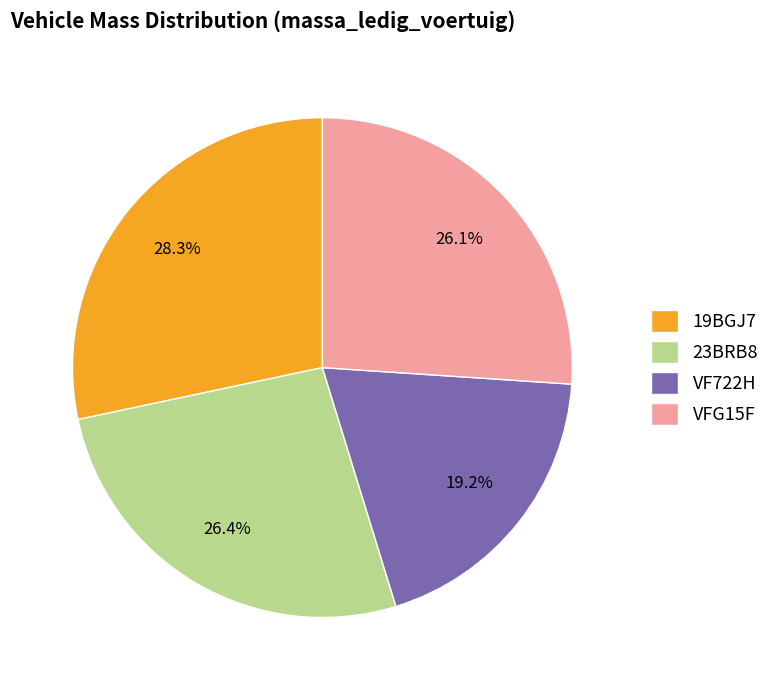

What is the ratio of the value at 23BRB8 to the value at VFG15F?

1.0